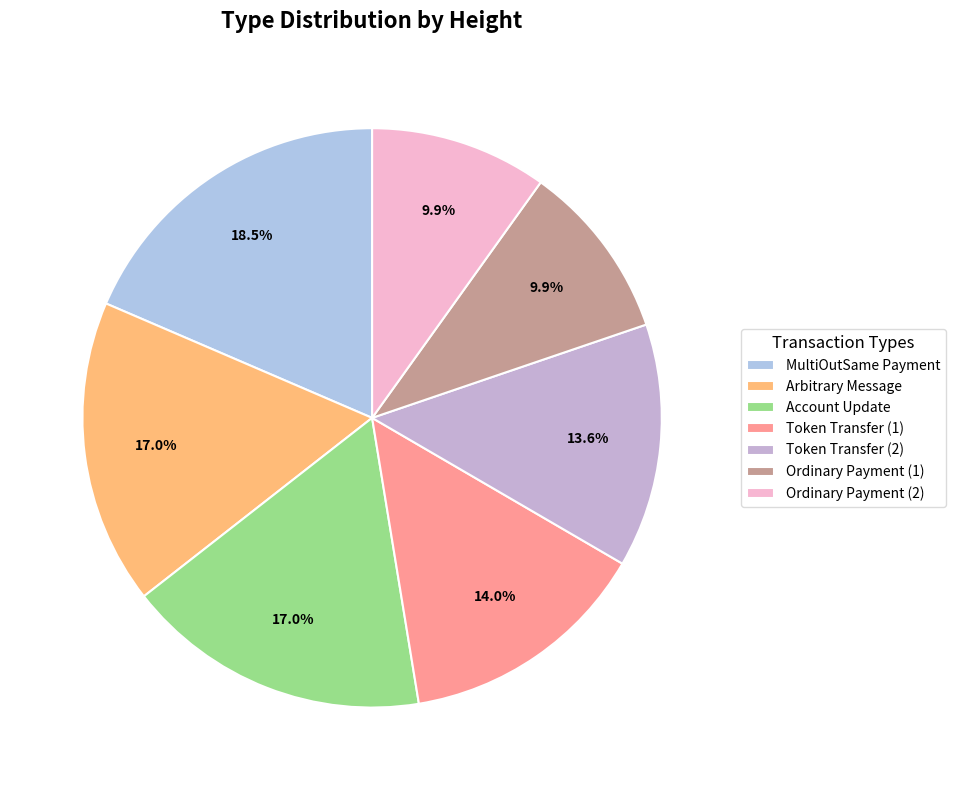

Is there any slice that represents more than half of the pie?

No